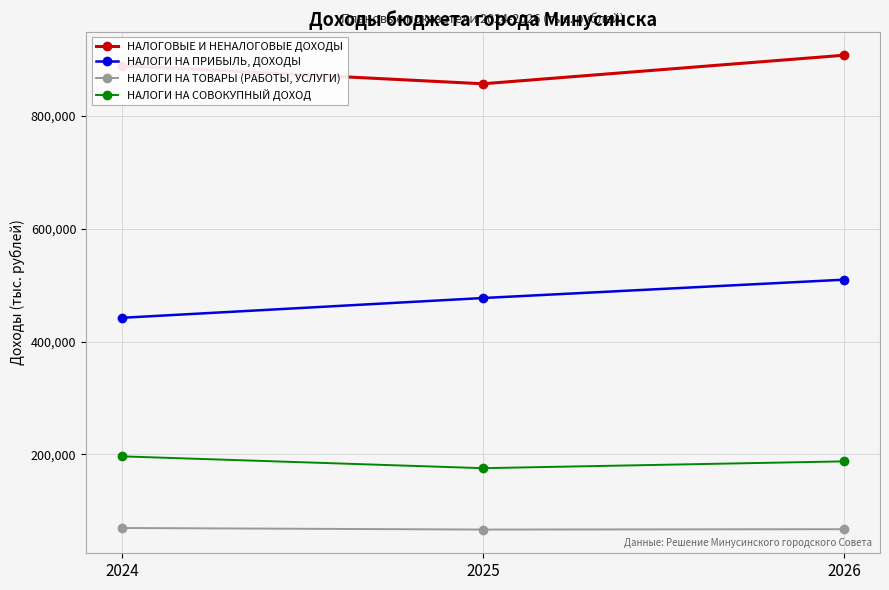

What is the value of the НАЛОГИ НА СОВОКУПНЫЙ ДОХОД point at the 3rd from the left?

187581.2